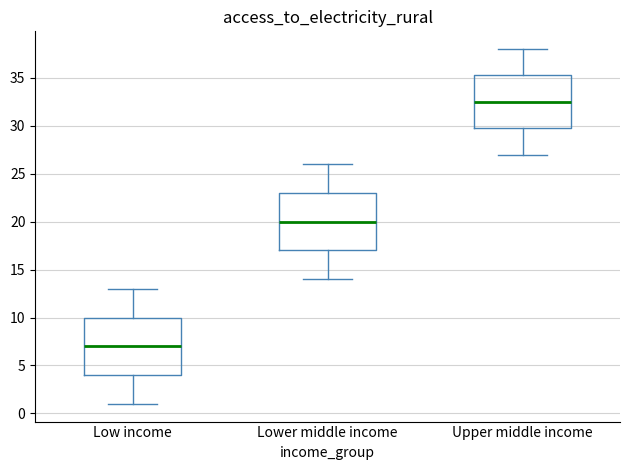

Where does the lower whisker of the box for Upper middle income end on the y-axis? The values are not printed on the chart, so give them approximately, as read against the axis.

27.0